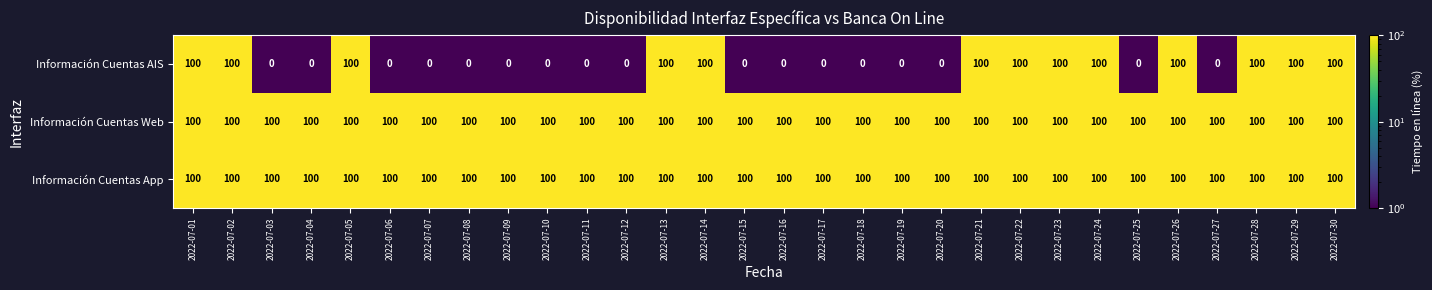

The Información Cuentas App series shows 42 at 2022-07-22. True or false?

False